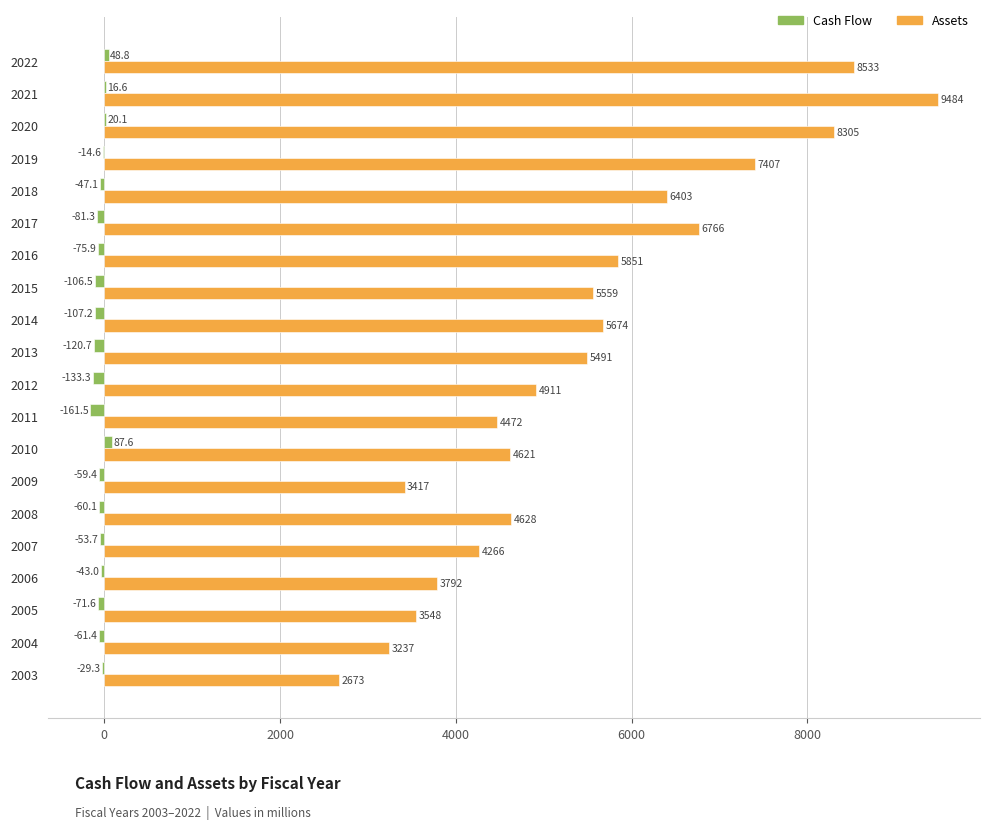

Where is Assets nearest to the value 6078?

2016